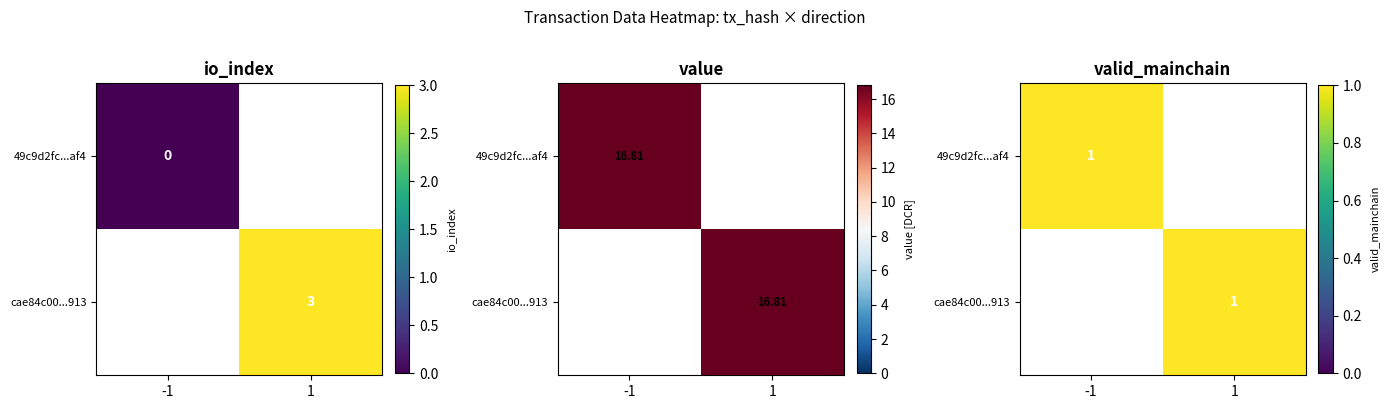

Is it true that 49c9d2fc94fa8c906c5b5d2dea5d1770bf4eaf4 equals -1.0 at direction?

True